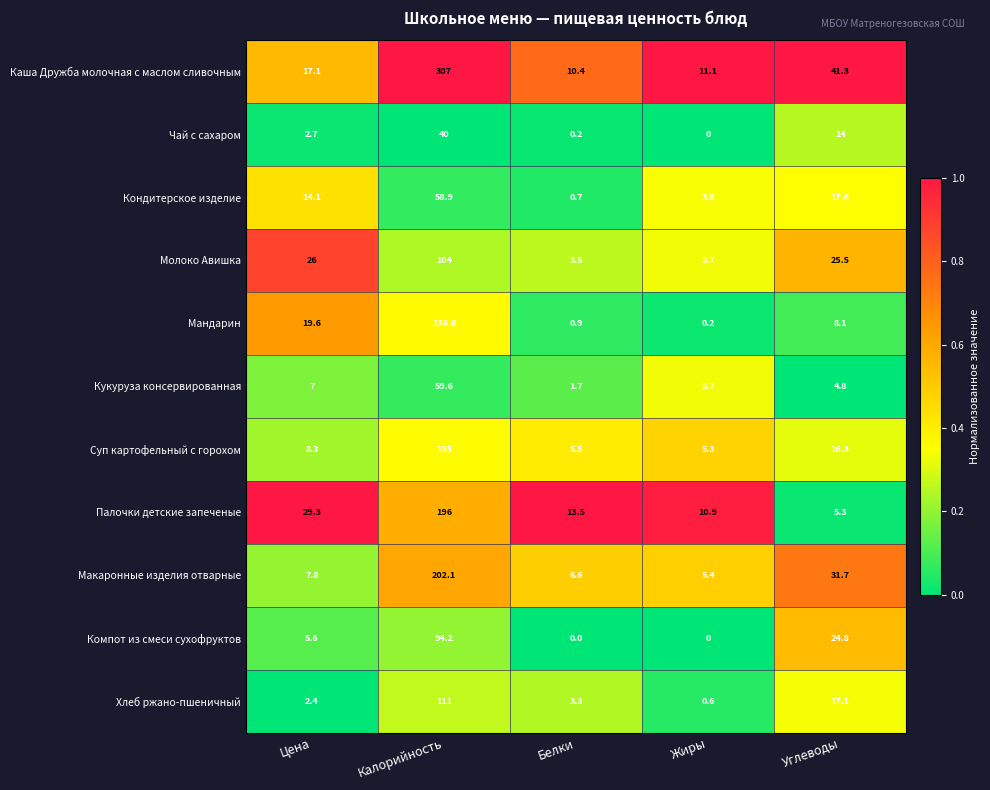

How many series are shown in this chart?

11